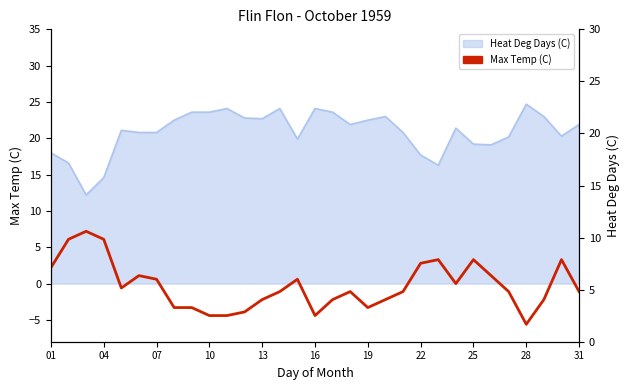

Does the chart have visible grid lines?

No